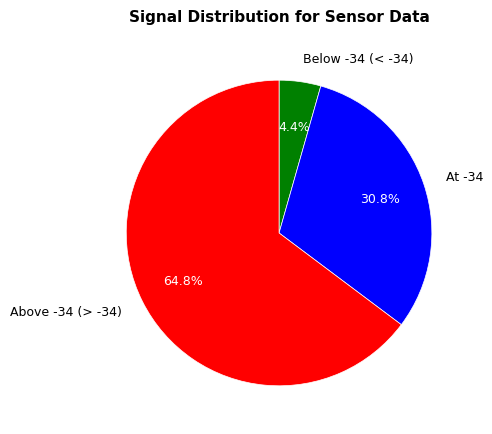

Combined, what portion of the pie is Above -34 (> -34) and At -34?

95.6%